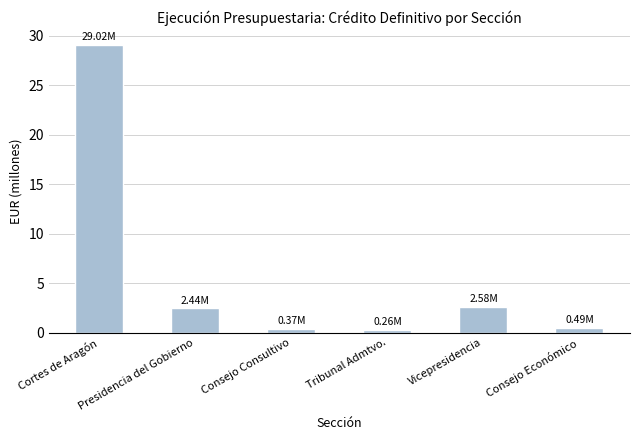

The value at Consejo Económico is 0.5. True or false?

True